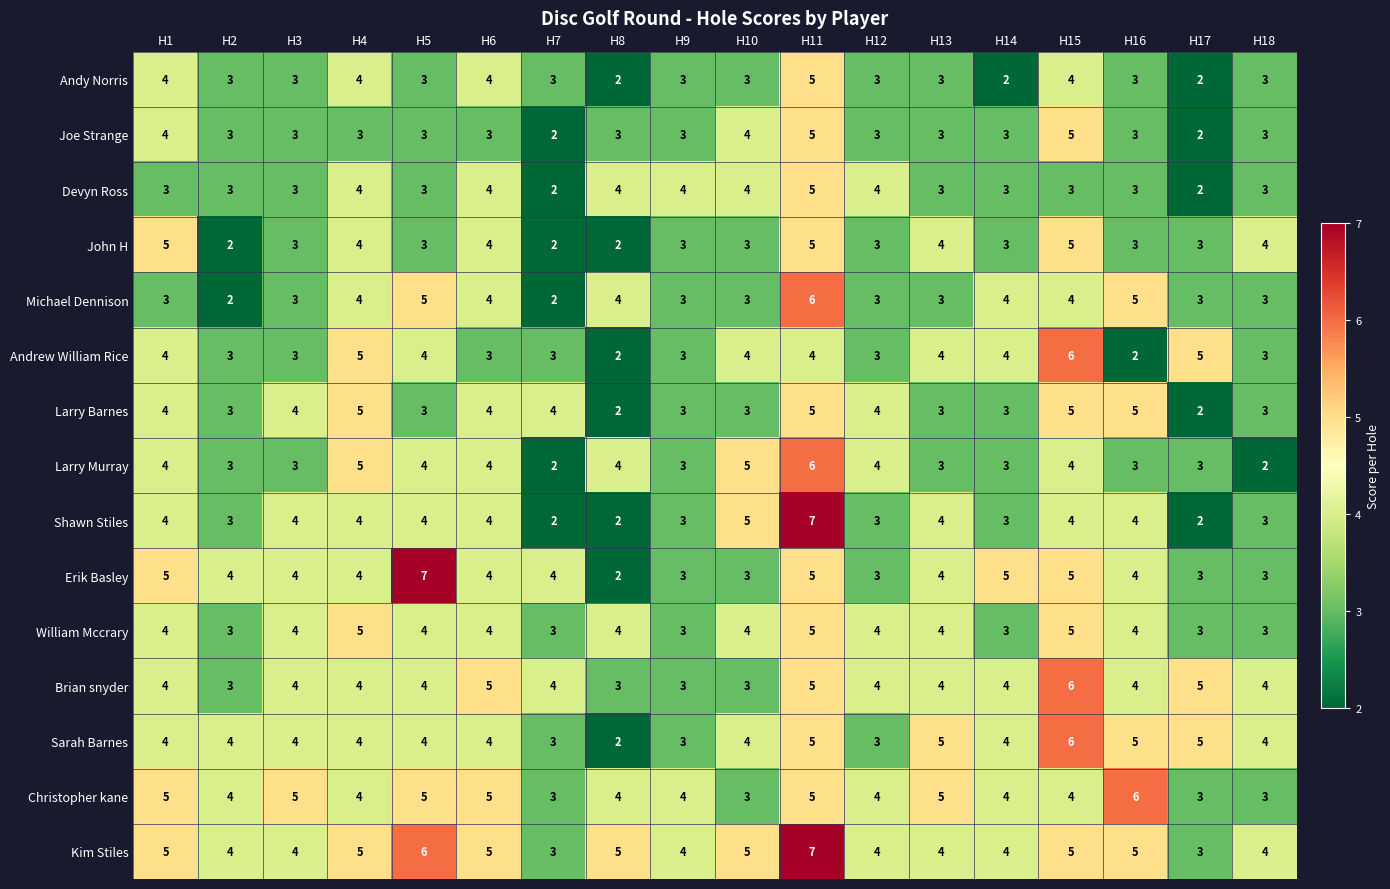

What is the maximum value for Andrew William Rice?

6